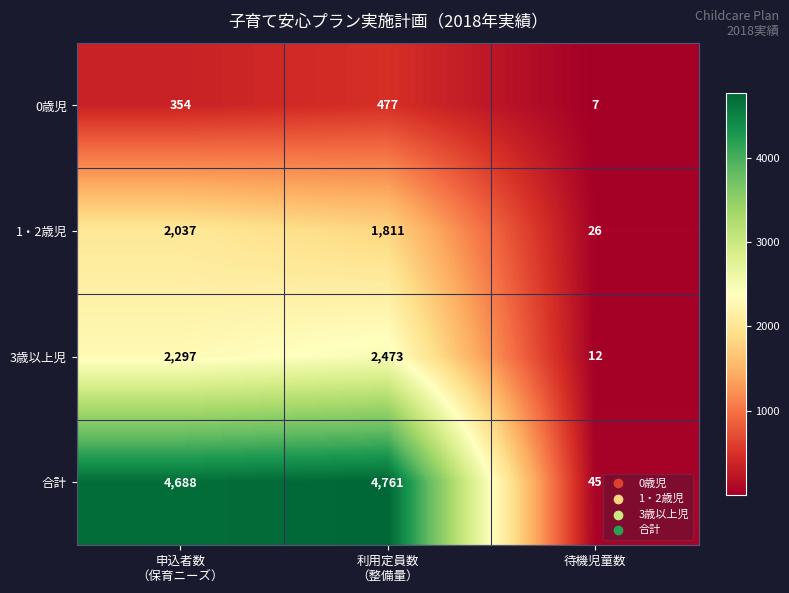

How many categories are shown in the chart?

3